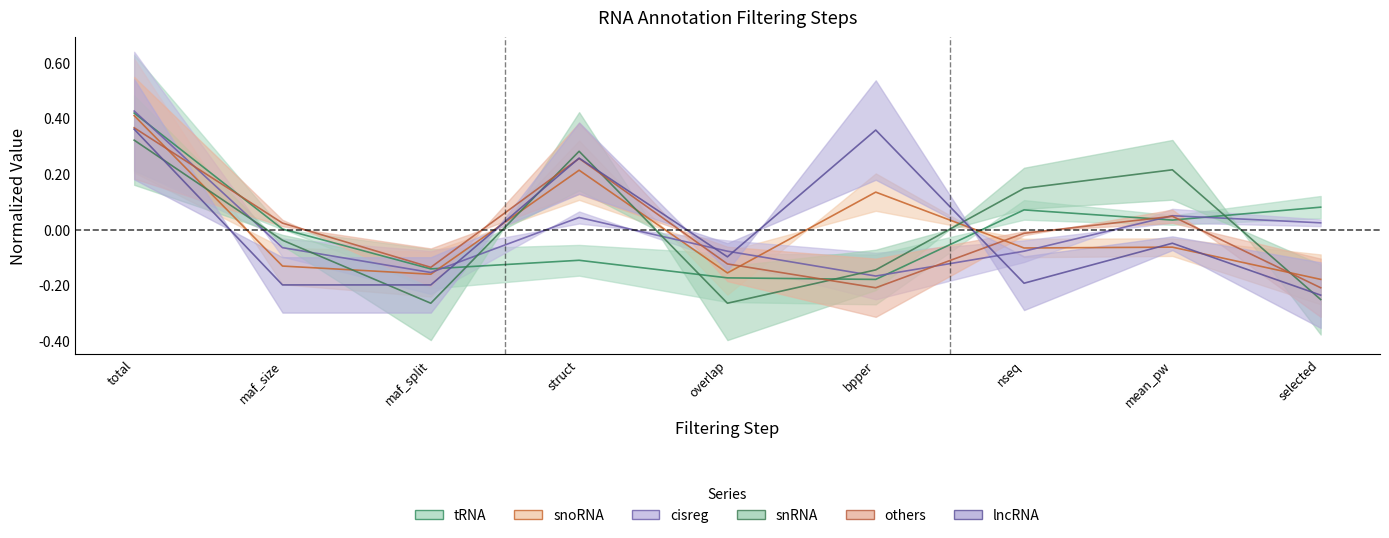

How many series are shown in this chart?

6